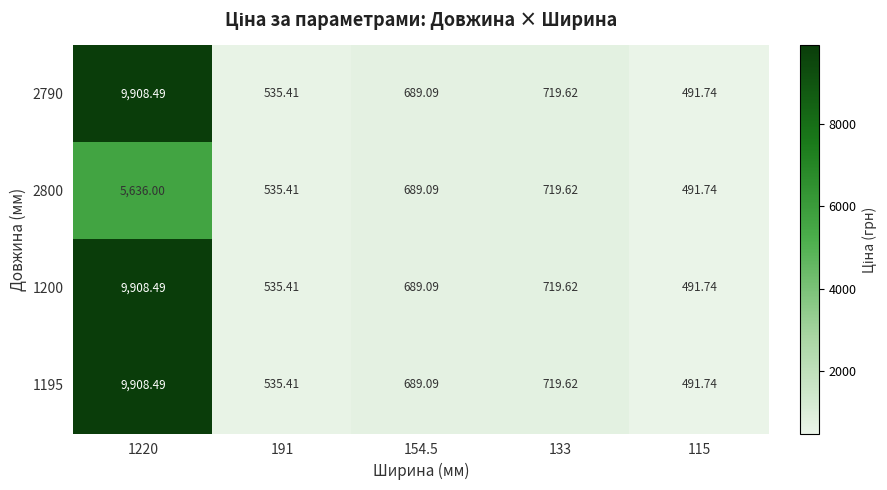

Is the value of 1195 at 154.5 greater than the value of 2800 at 133?

No